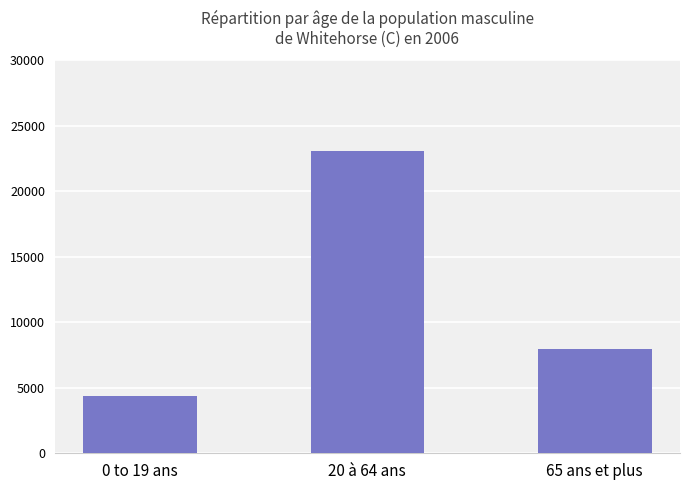

What is the smallest value displayed?

4410